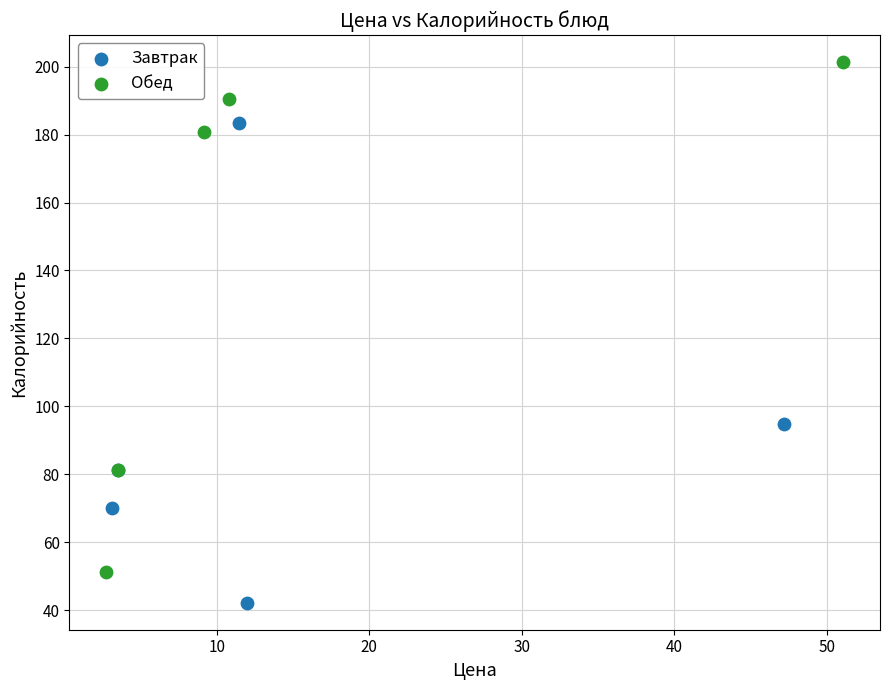

What are all the series names shown in the legend?

Завтрак, Обед